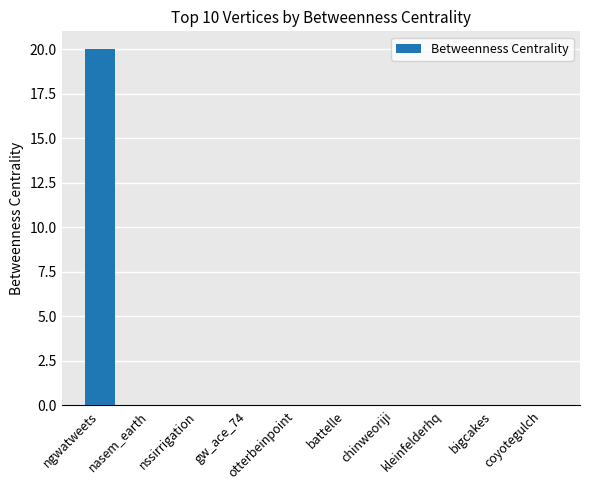

The chart shows a value of 13 at nssirrigation. True or false?

False